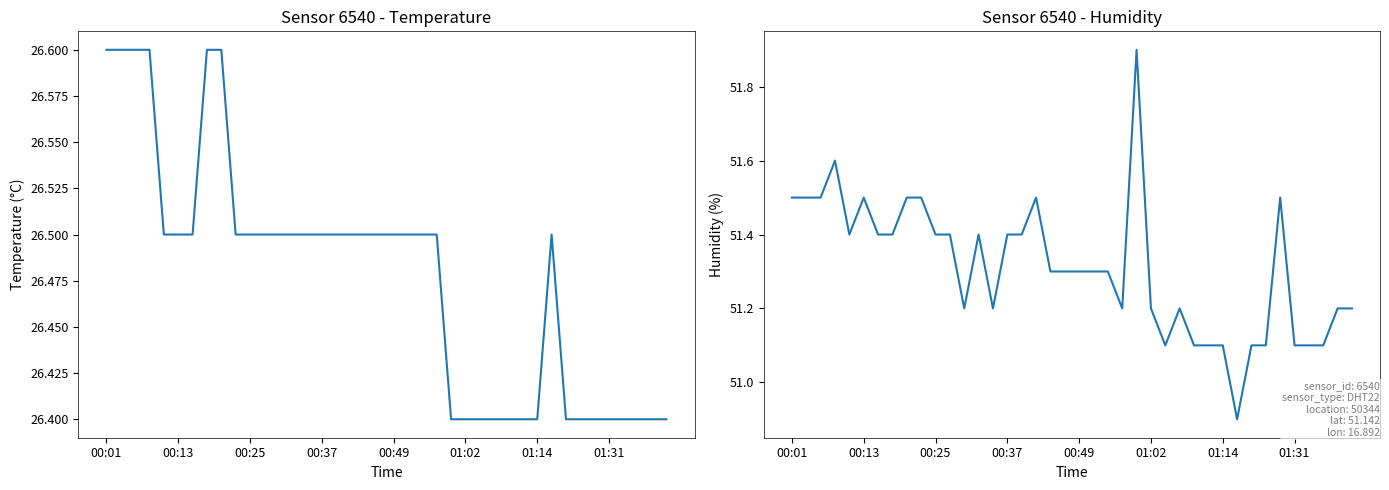

What value does the humidity series have at 36?

51.1